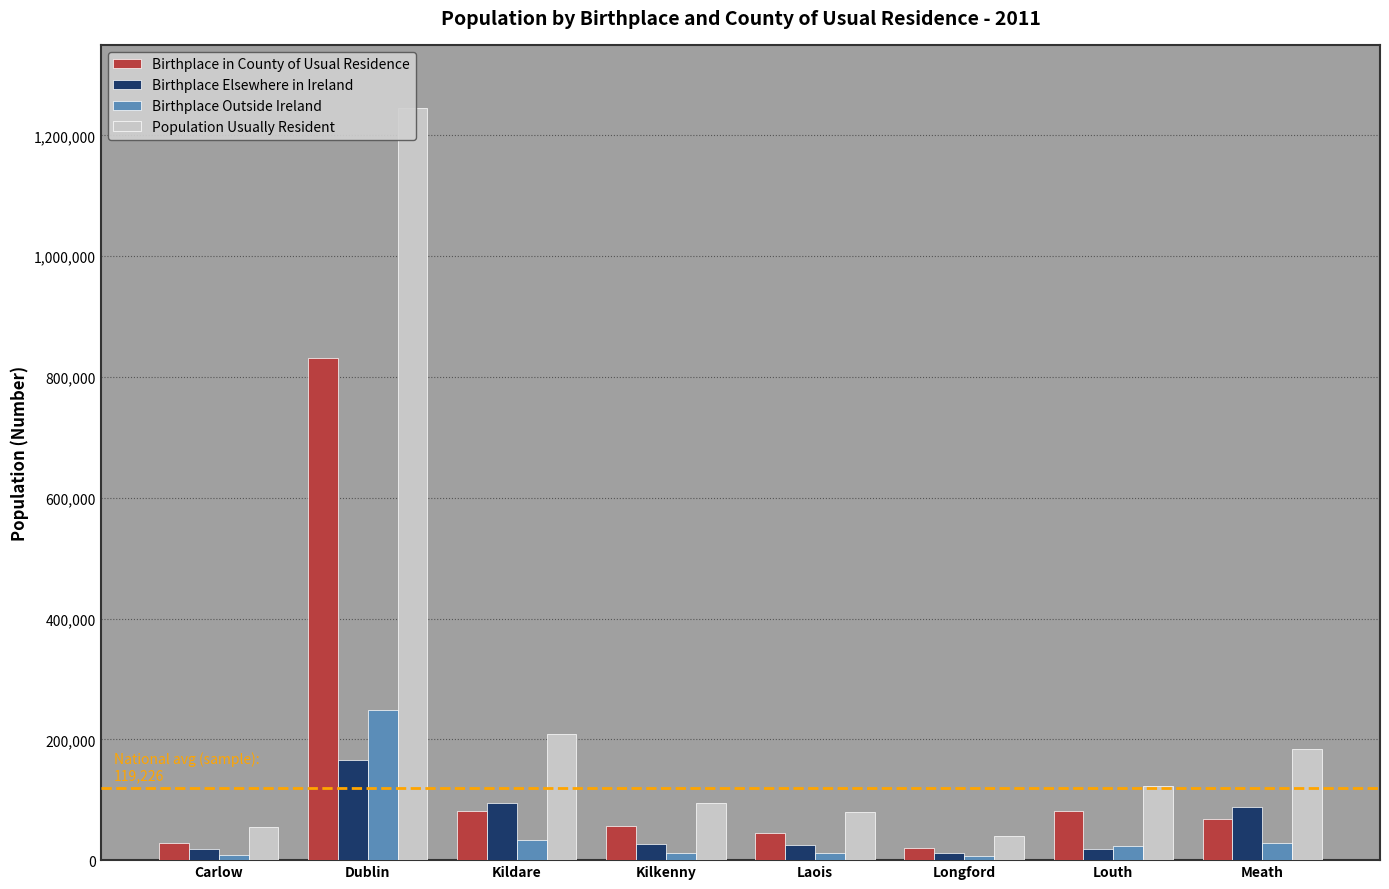

At which label does Birthplace in County of Usual Residence first exceed 68351?

Dublin